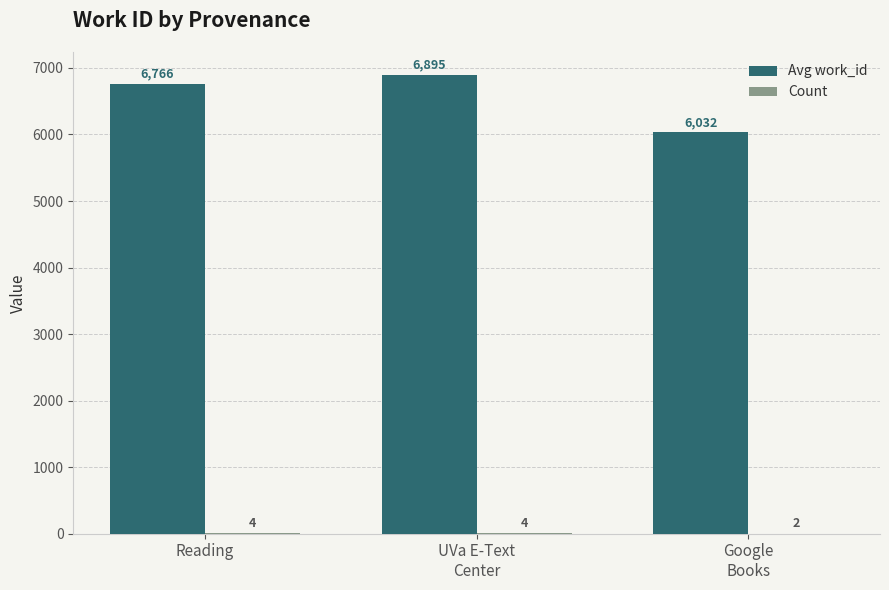

Which series has the largest total across all categories?

Avg work_id